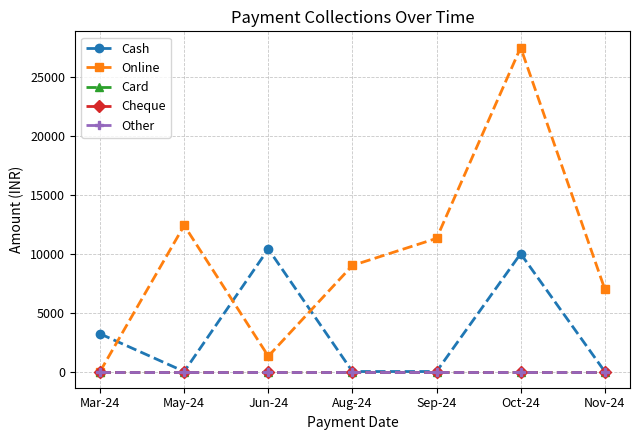

Is this an area chart (filled region under the line)?

No